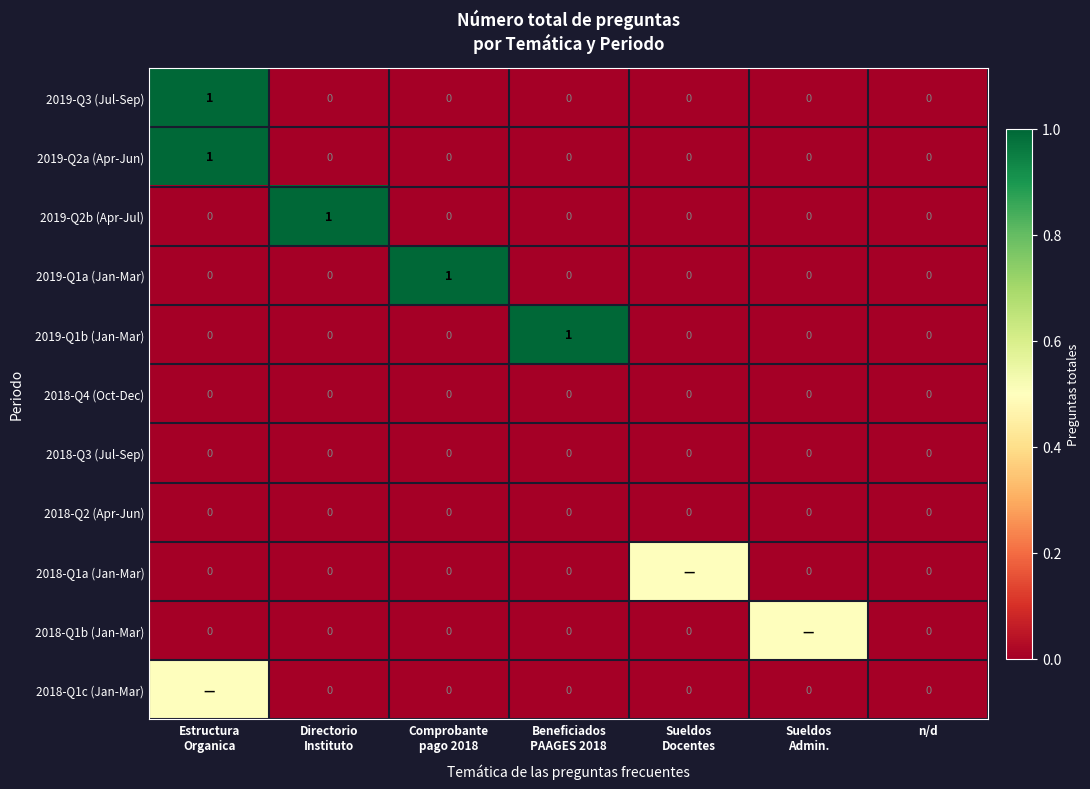

What is the difference between the maximum and minimum values in the 2019-Q2b (Apr-Jul) series?

1.0